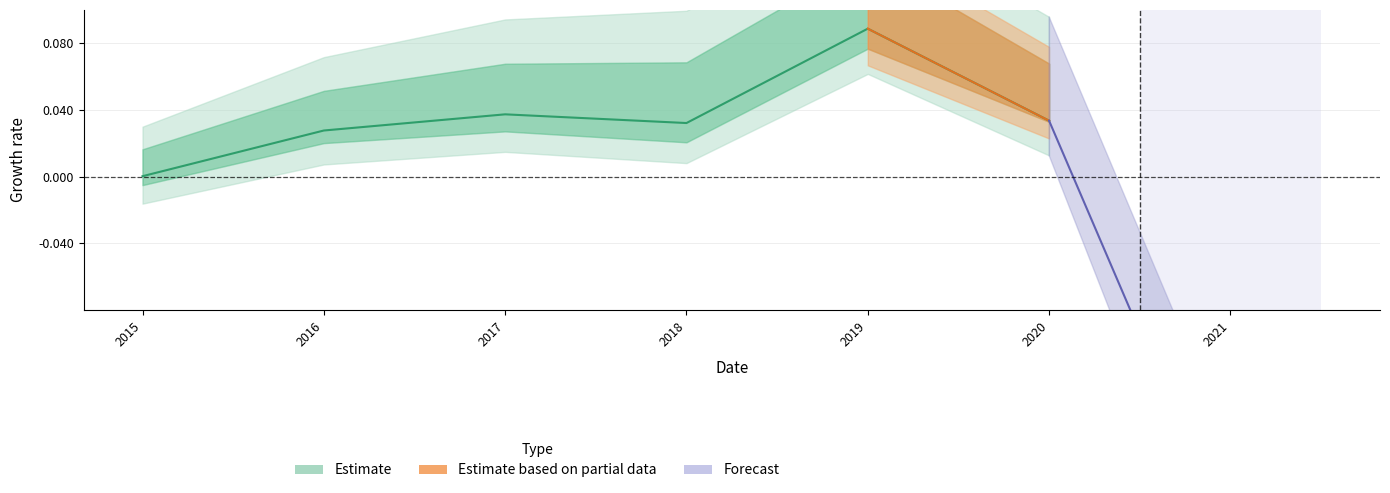

Between 2017 and 2015, which is larger?

2017